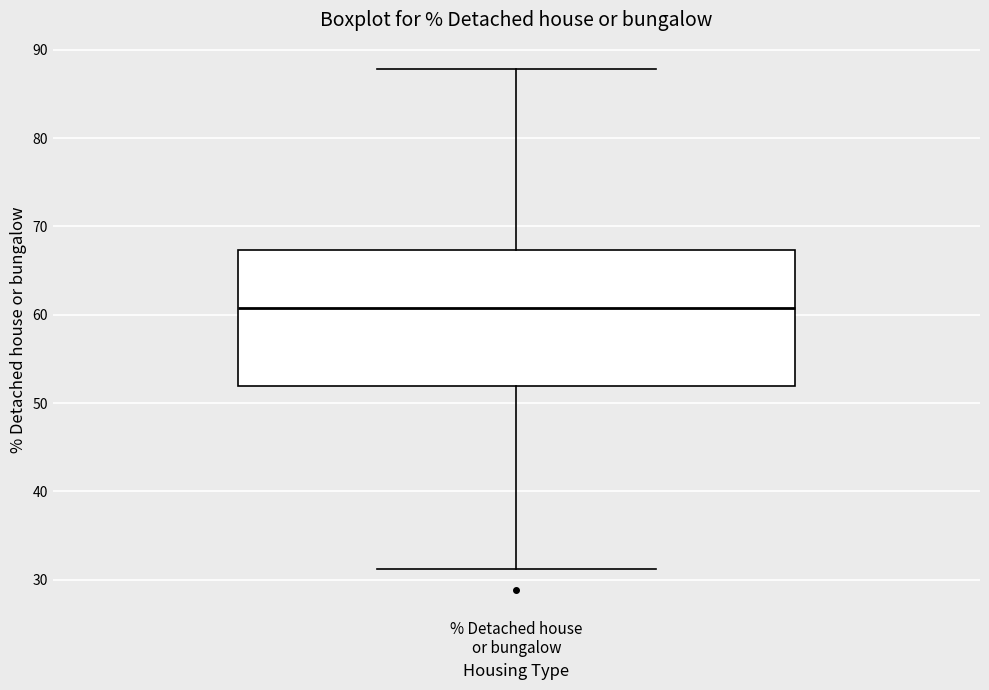

Read this box plot against the y-axis: the position of the median line, the range covered by the box, and the ends of both whiskers. The values are not printed on the chart, so give them approximately, as read against the axis.

median 61, box 52 to 67, whiskers 31 to 88